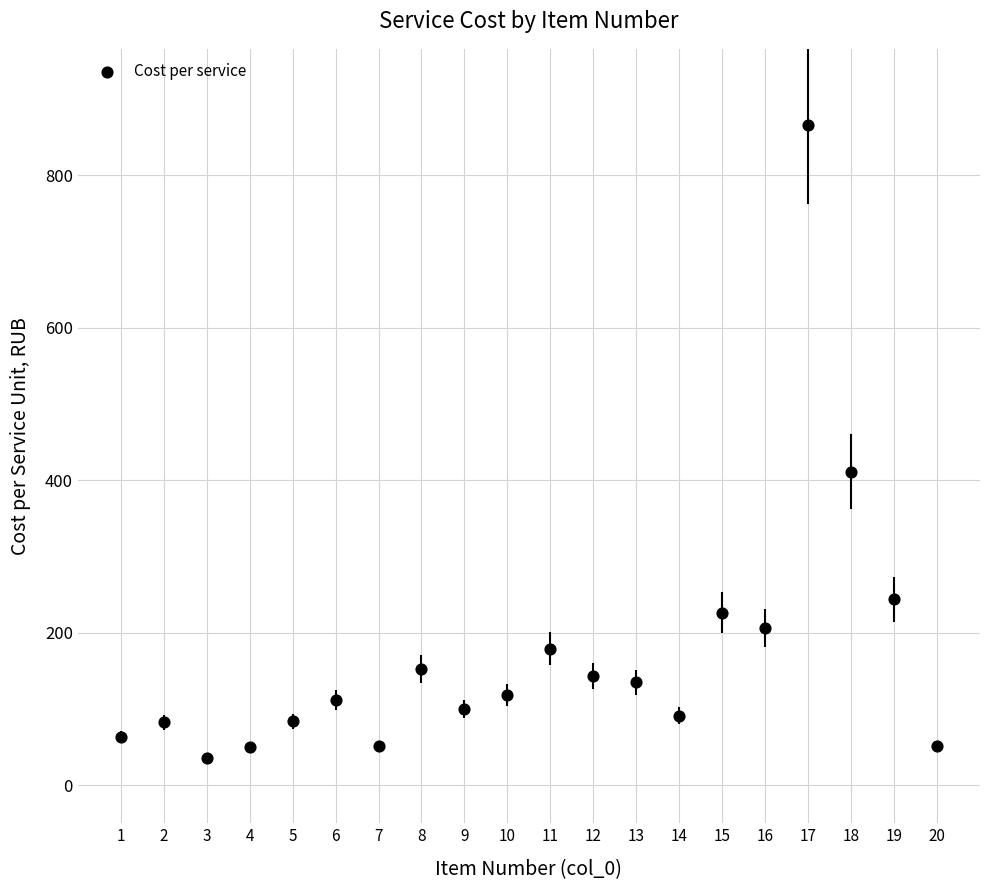

What Y value in the scatter plot is closest to 450?

411.3